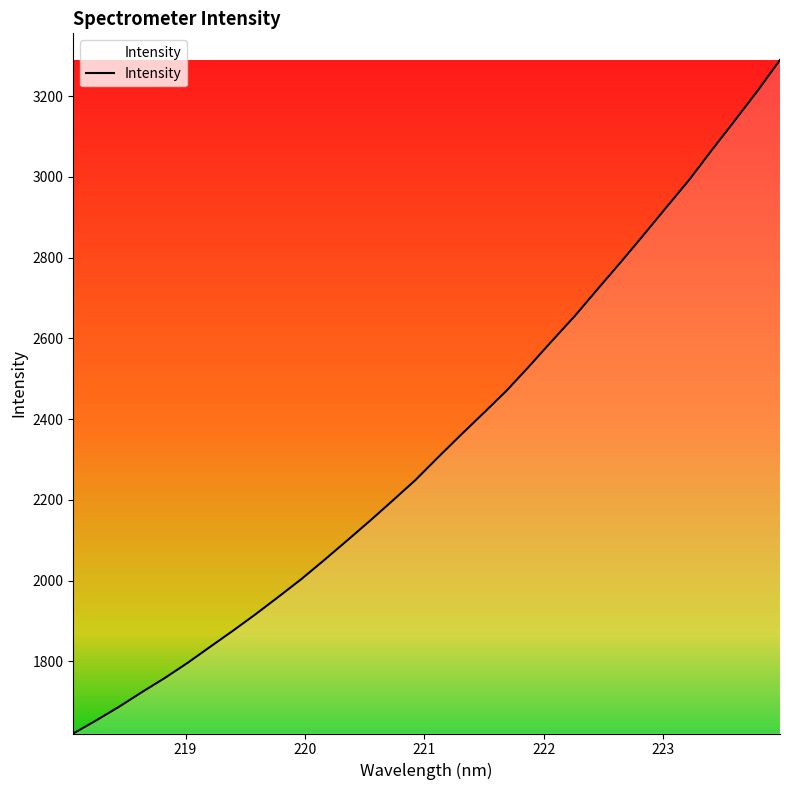

Does the chart display data point markers on the line(s)?

No